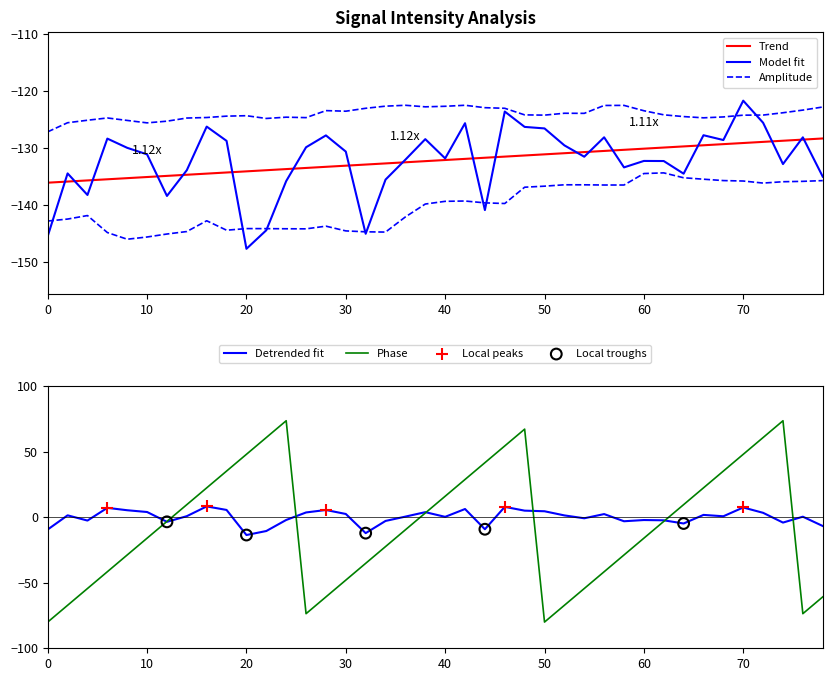

What is the maximum value for Detrended fit?

8.2